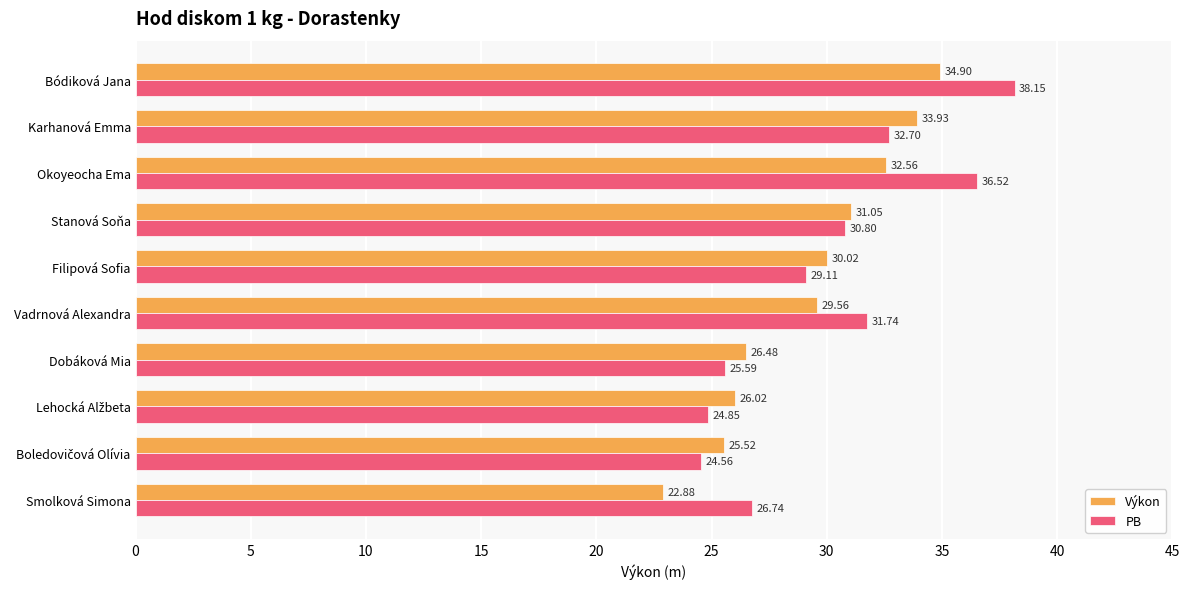

What is the difference between the maximum and minimum values in the Výkon series?

12.0